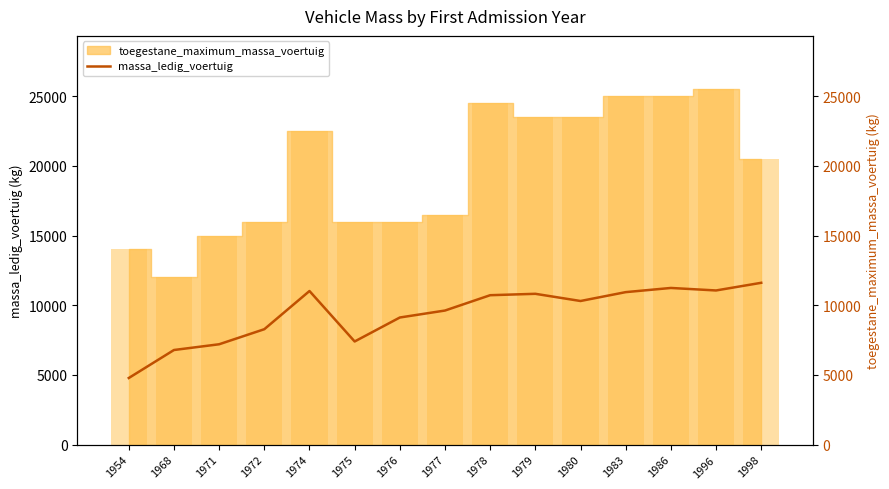

Reading left to right, extract all data points from this chart.

4780	6788	7200	8280	11020	7400	9120	9620	10720	10820	10304	10940	11240	11060	11610